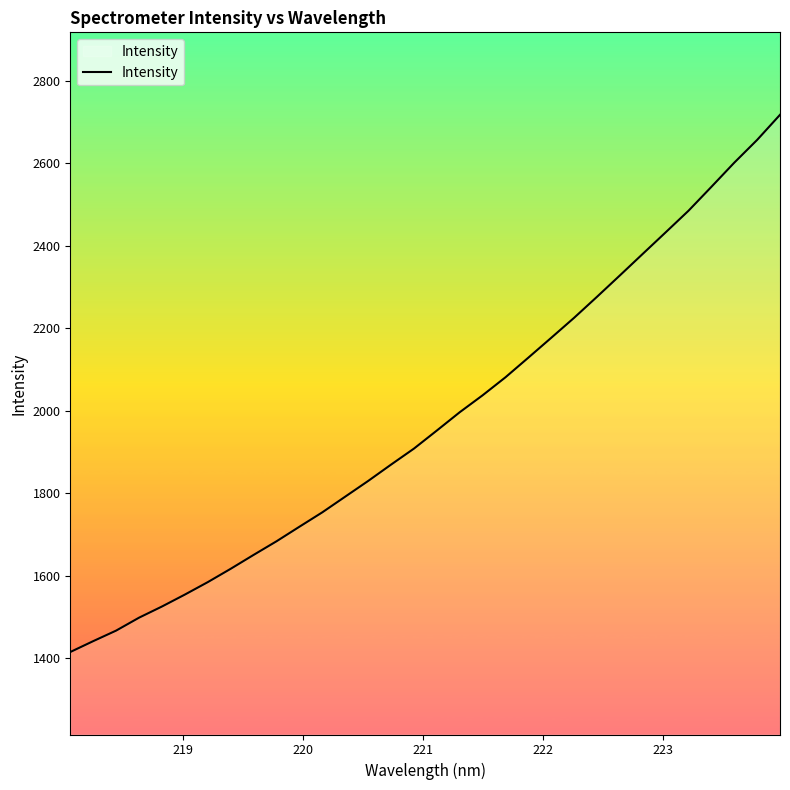

What is the smallest value displayed?

1414.8